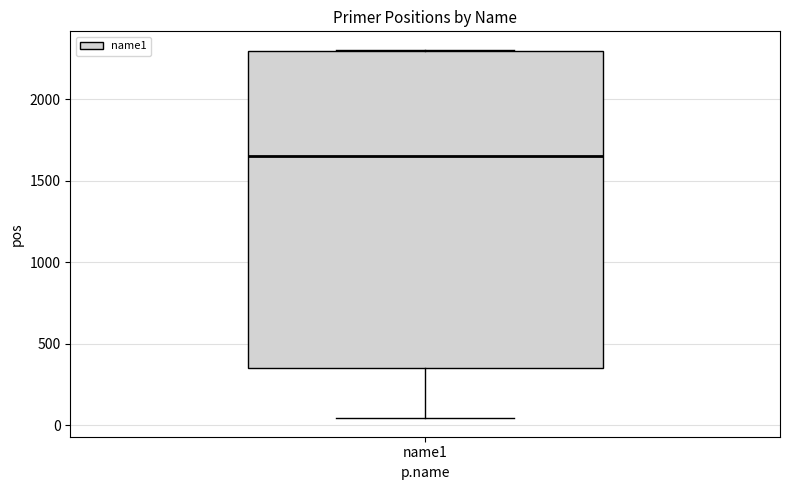

Where is the lower edge of the box for name1 on the y-axis? The values are not printed on the chart, so give them approximately, as read against the axis.

350